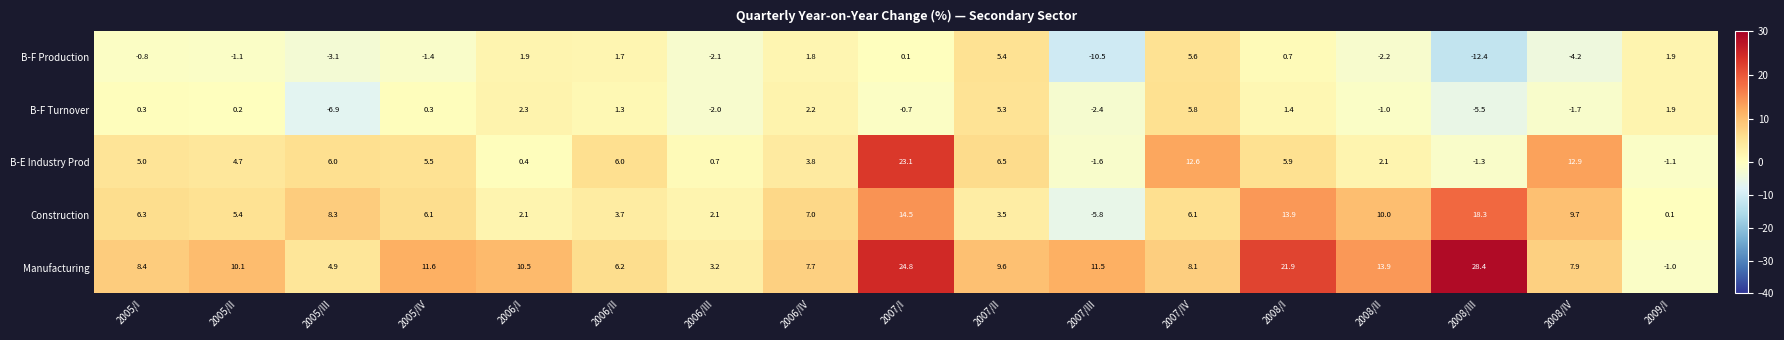

Which label corresponds to the smallest value in the chart?

2008/III